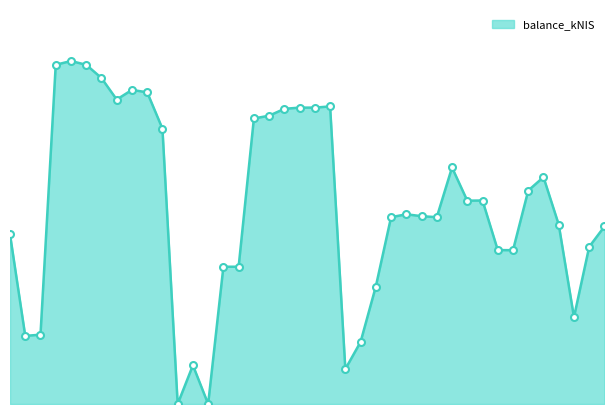

Does the chart have visible grid lines?

No